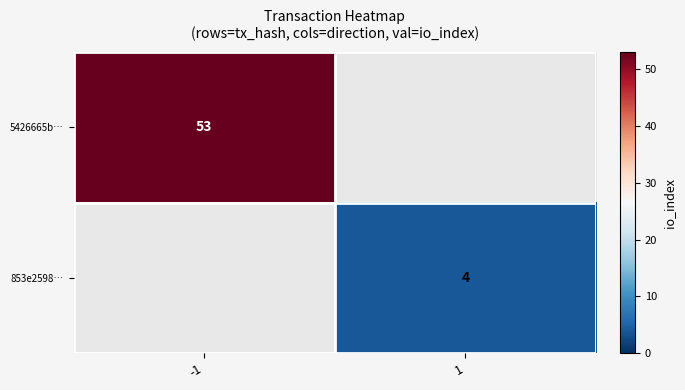

The value of 5426665b… at -1 is 85. True or false?

False